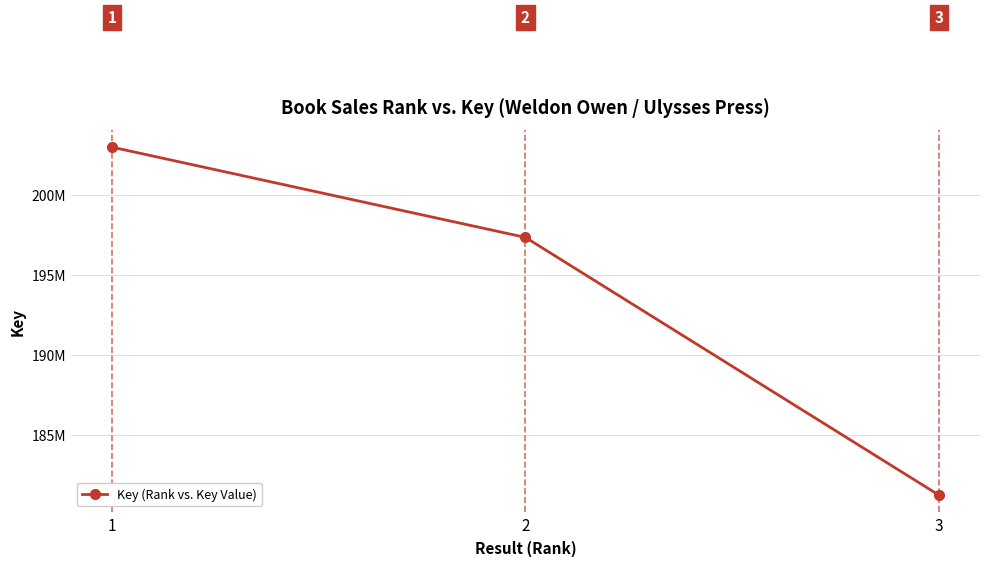

Which category has the highest value across all series?

1